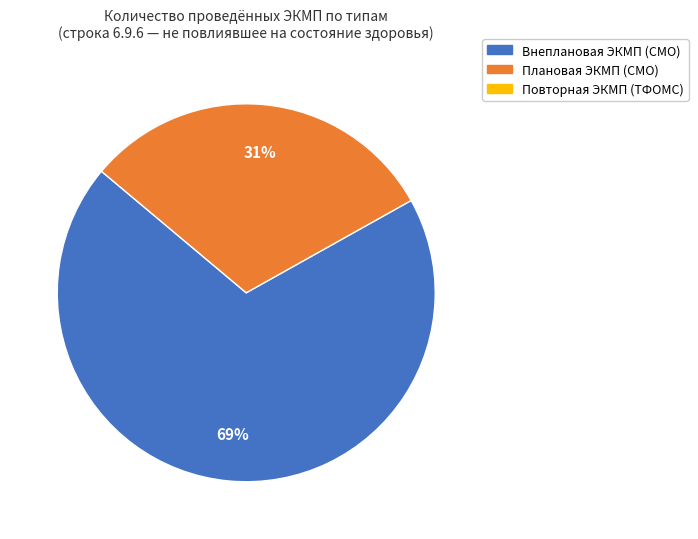

To the nearest percent, what is the average slice percentage?

50%